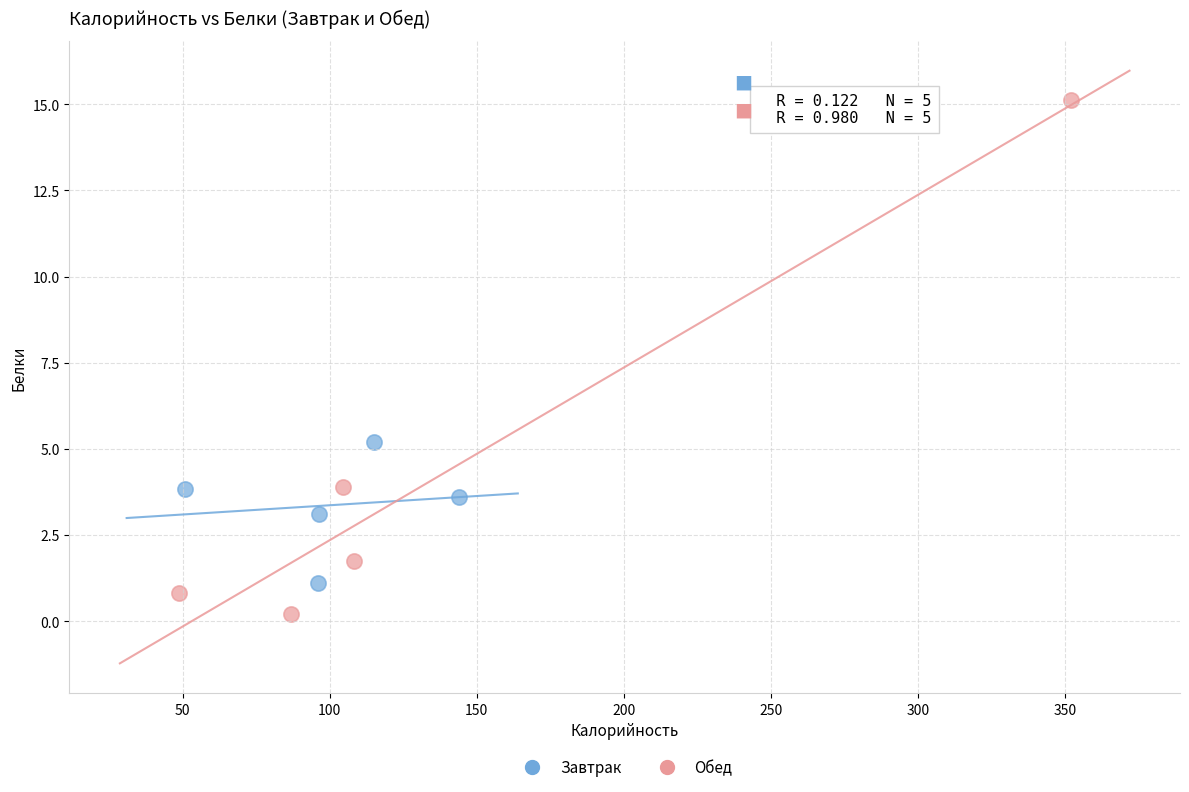

Which series contains the lowest Y value?

Обед